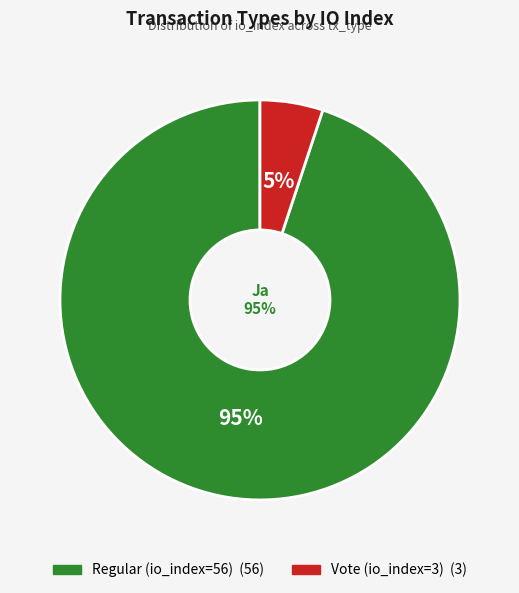

True or false: Vote (io_index=3) accounts for 13% of the total.

False